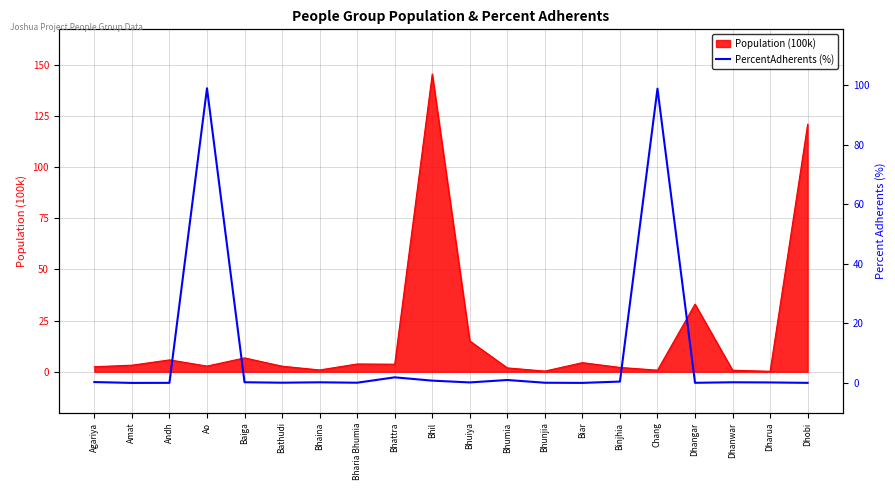

What is the maximum value for Population (100k)?

145.6